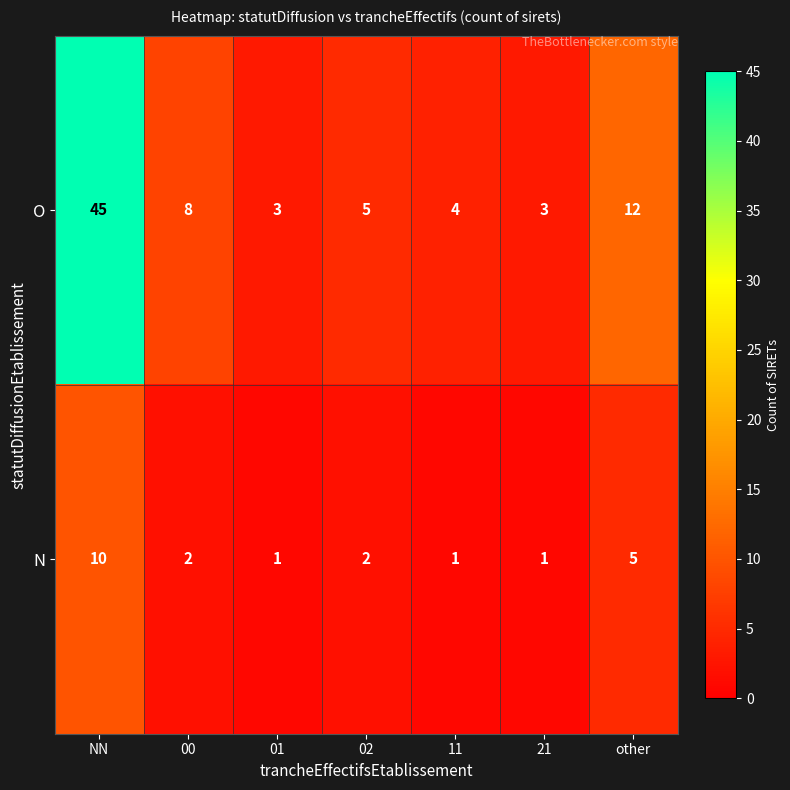

What value does the O series have at other?

12